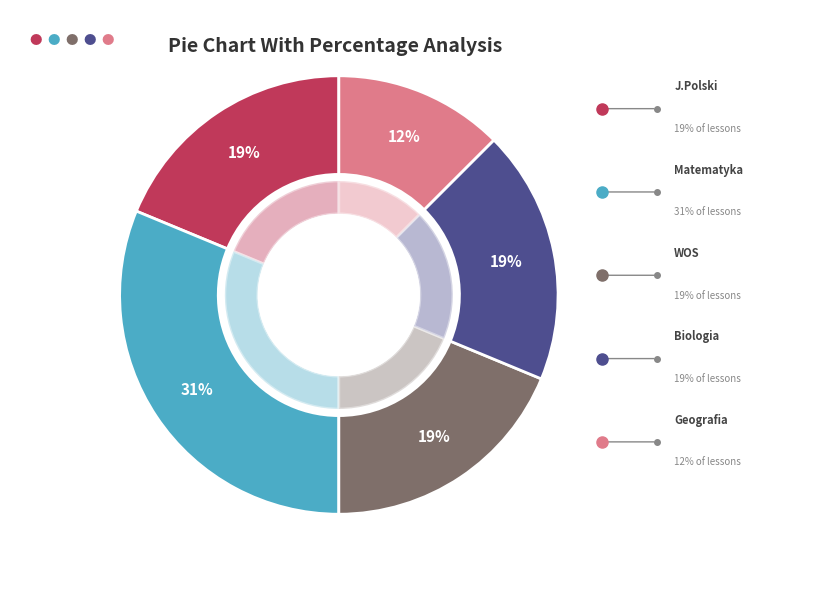

To the nearest percent, what is the average slice percentage?

20%